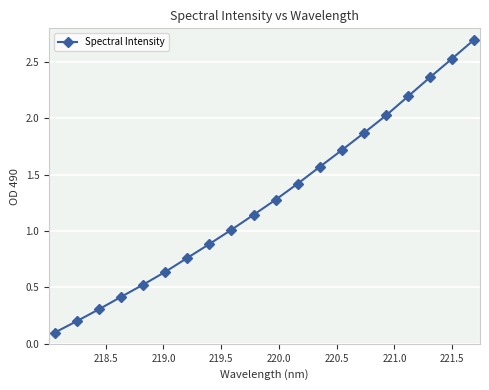

How many lines are shown in the chart?

1